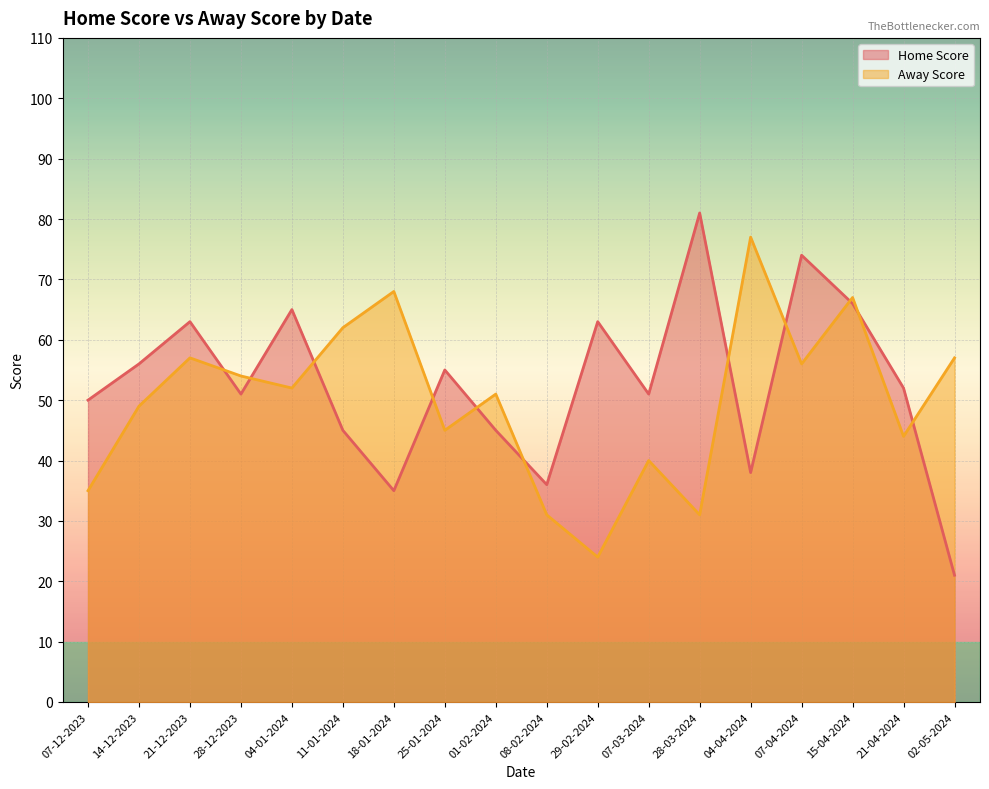

Reading right to left, transcribe all the data shown in this chart.

Home Score: 02-05-2024=21	21-04-2024=52	15-04-2024=66	07-04-2024=74	04-04-2024=38	28-03-2024=81	07-03-2024=51	29-02-2024=63	08-02-2024=36	01-02-2024=45	25-01-2024=55	18-01-2024=35	11-01-2024=45	04-01-2024=65	28-12-2023=51	21-12-2023=63	14-12-2023=56	07-12-2023=50
Away Score: 02-05-2024=57	21-04-2024=44	15-04-2024=67	07-04-2024=56	04-04-2024=77	28-03-2024=31	07-03-2024=40	29-02-2024=24	08-02-2024=31	01-02-2024=51	25-01-2024=45	18-01-2024=68	11-01-2024=62	04-01-2024=52	28-12-2023=54	21-12-2023=57	14-12-2023=49	07-12-2023=35